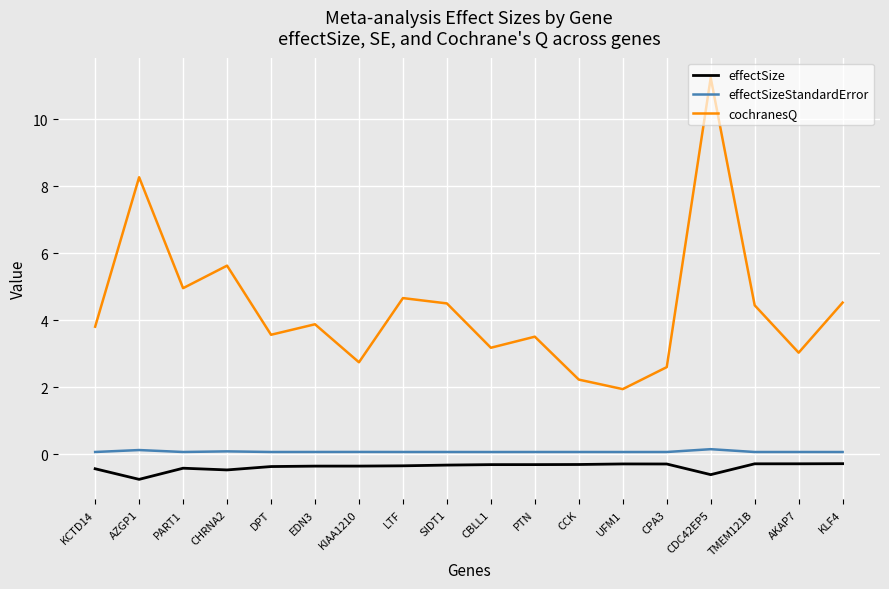

True or false: effectSizeStandardError and cochranesQ intersect in this chart.

False